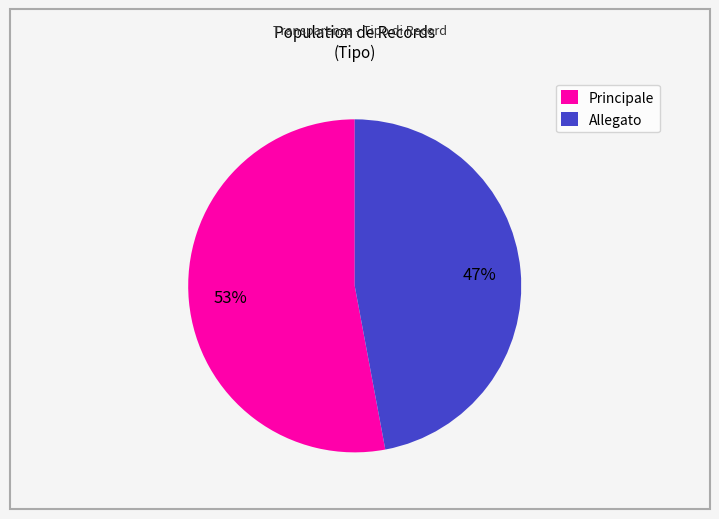

Is Allegato the majority of the pie?

No